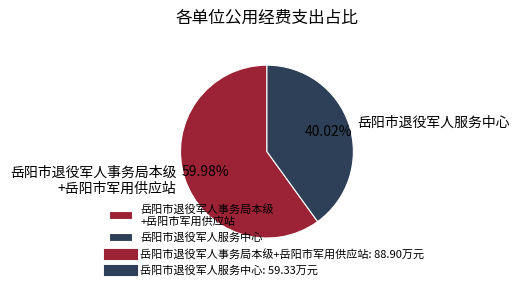

Is 岳阳市退役军人服务中心 the majority of the pie?

No